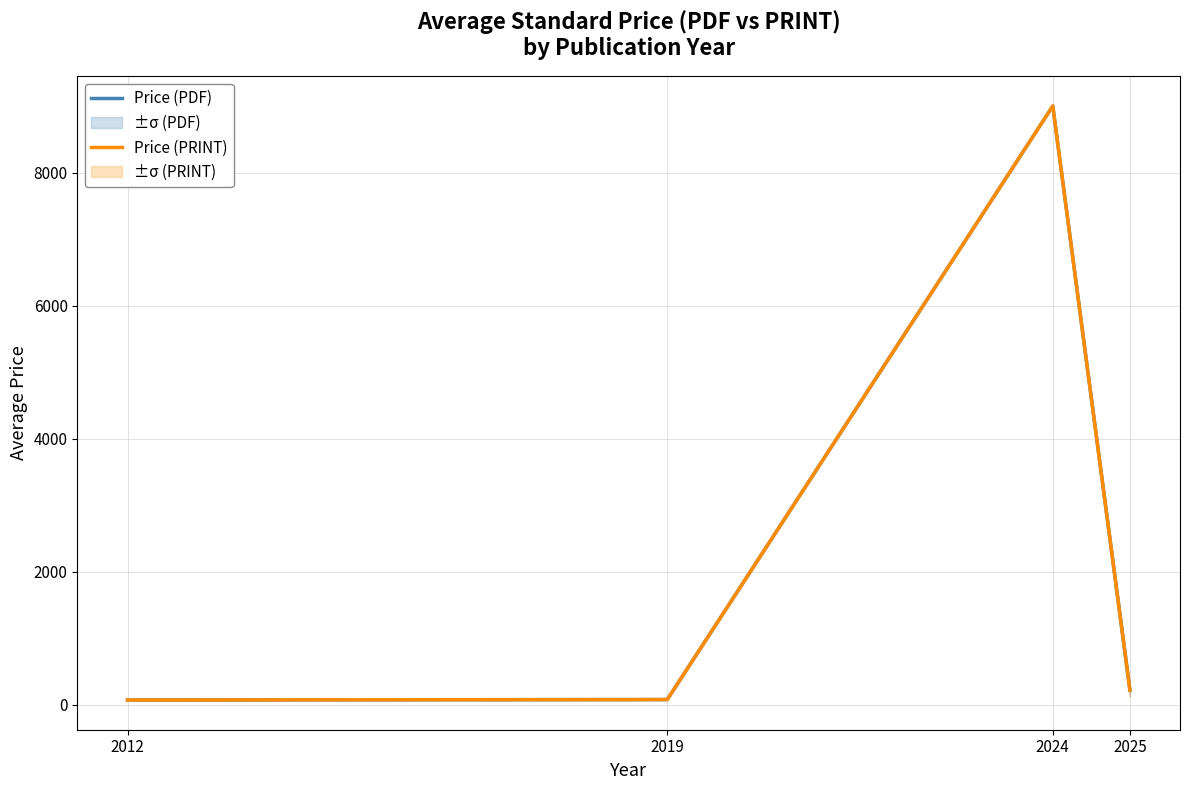

What value does the Price (PRINT) series have at 2012?

69.0